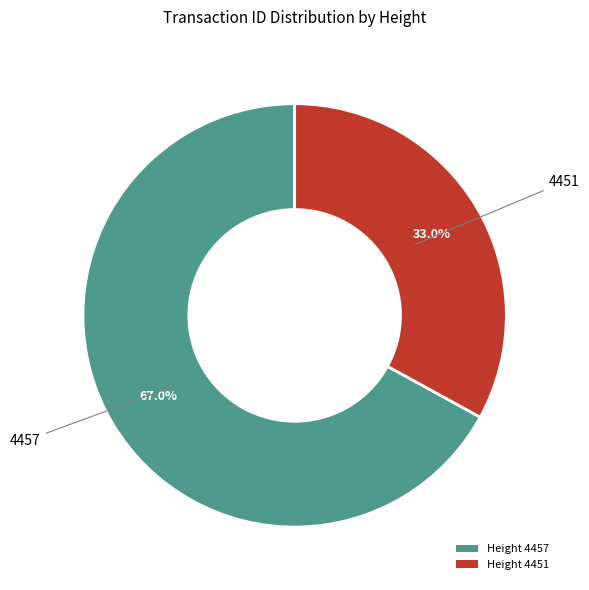

What is the smallest slice in the pie chart?

Height 4451